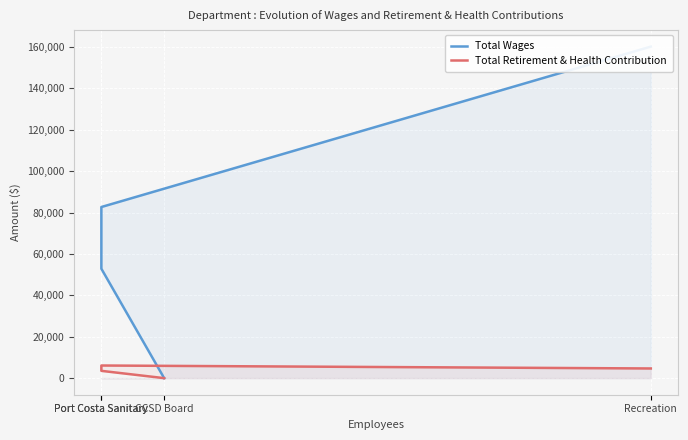

At how many categories does at least one series exceed 69074?

2